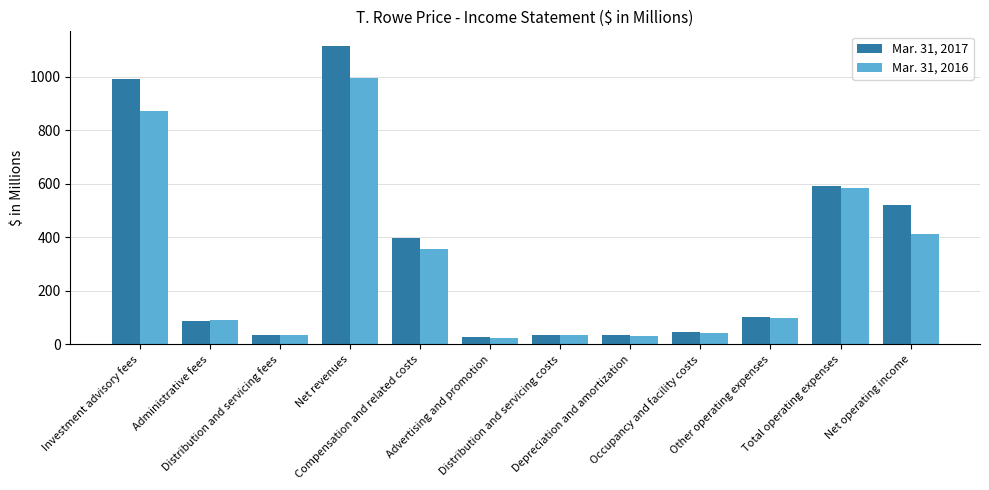

What is the sum of all Mar. 31, 2017 values?

3982.7